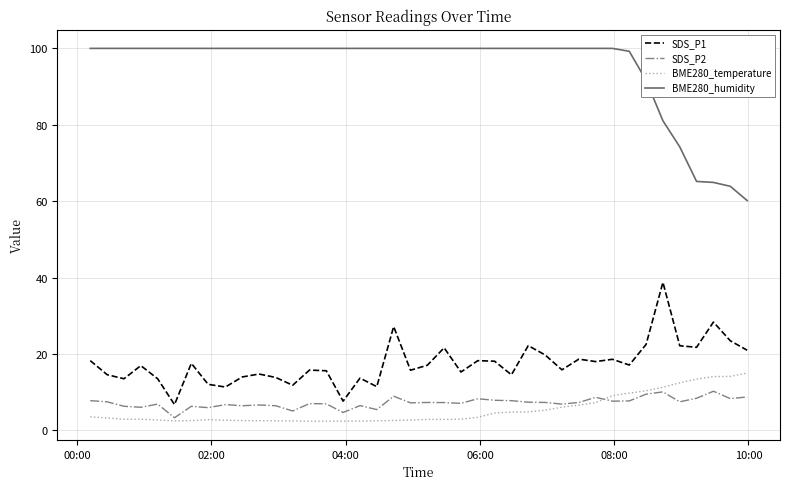

What is the greatest value displayed?

100.0